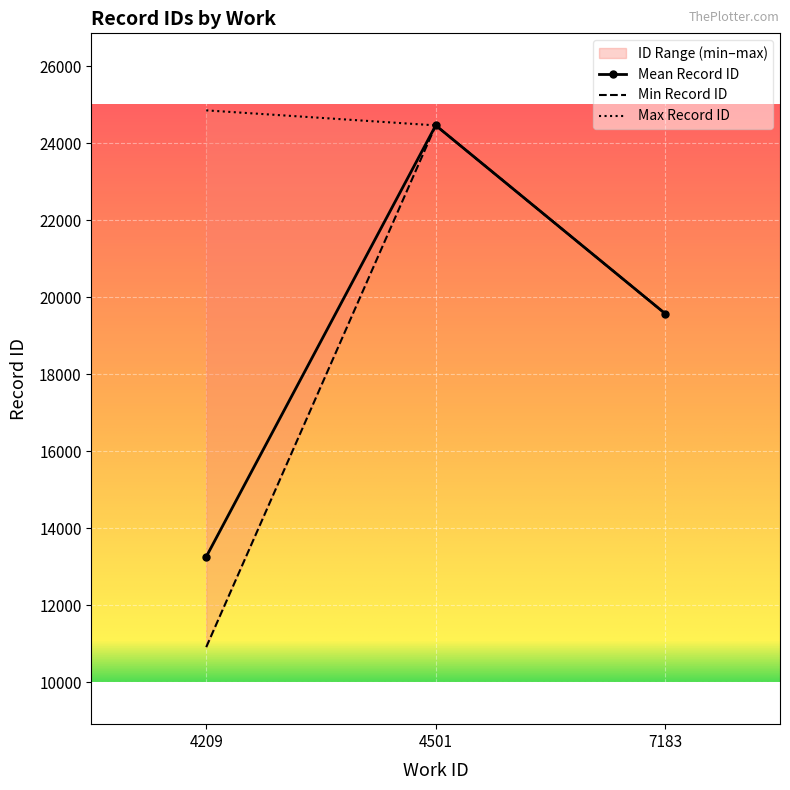

At which category does the chart reach its peak across all series?

4209